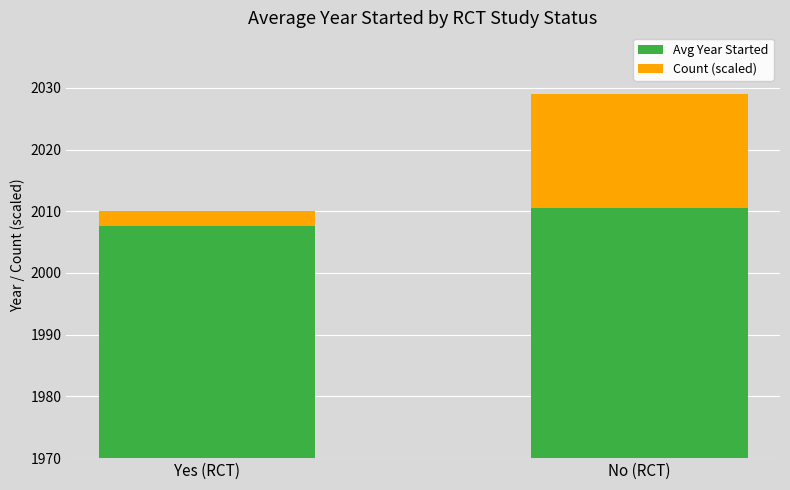

At which label does Count (scaled) reach its peak?

No (RCT)